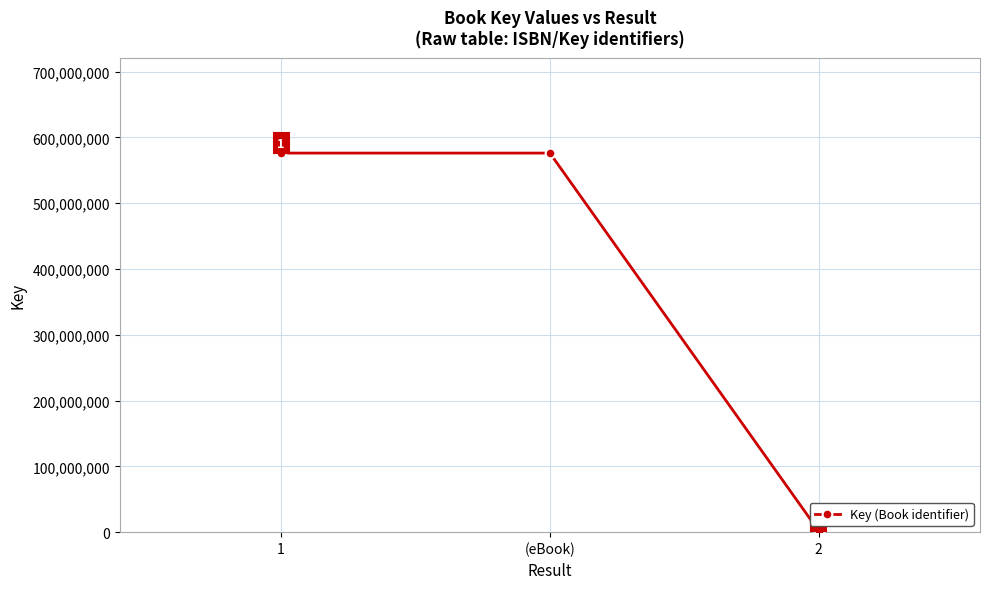

The value at 2 is 1796757. True or false?

True